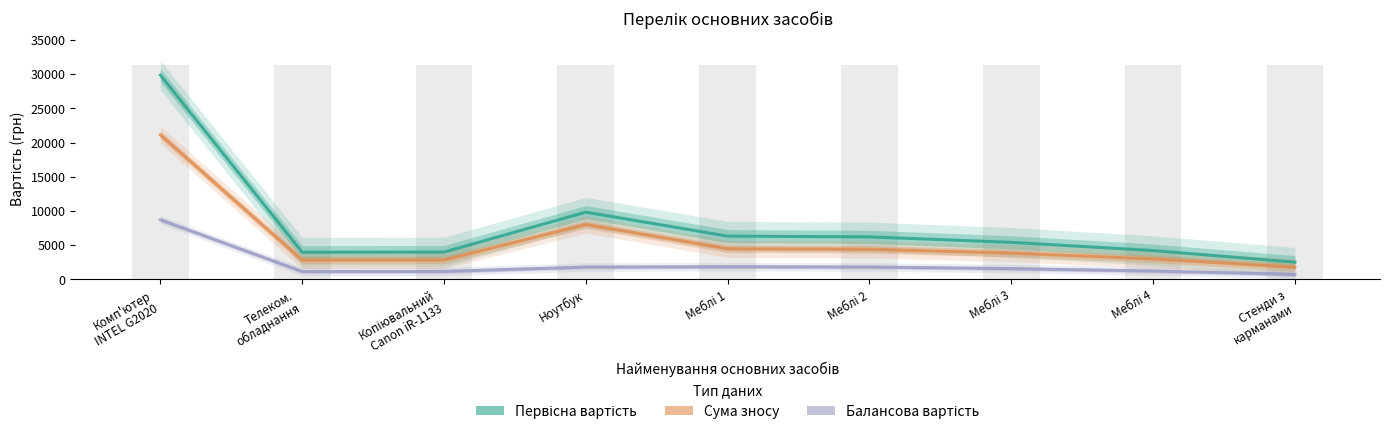

Between Меблі 1 and Меблі 4, which series saw the biggest shift?

Первісна вартість